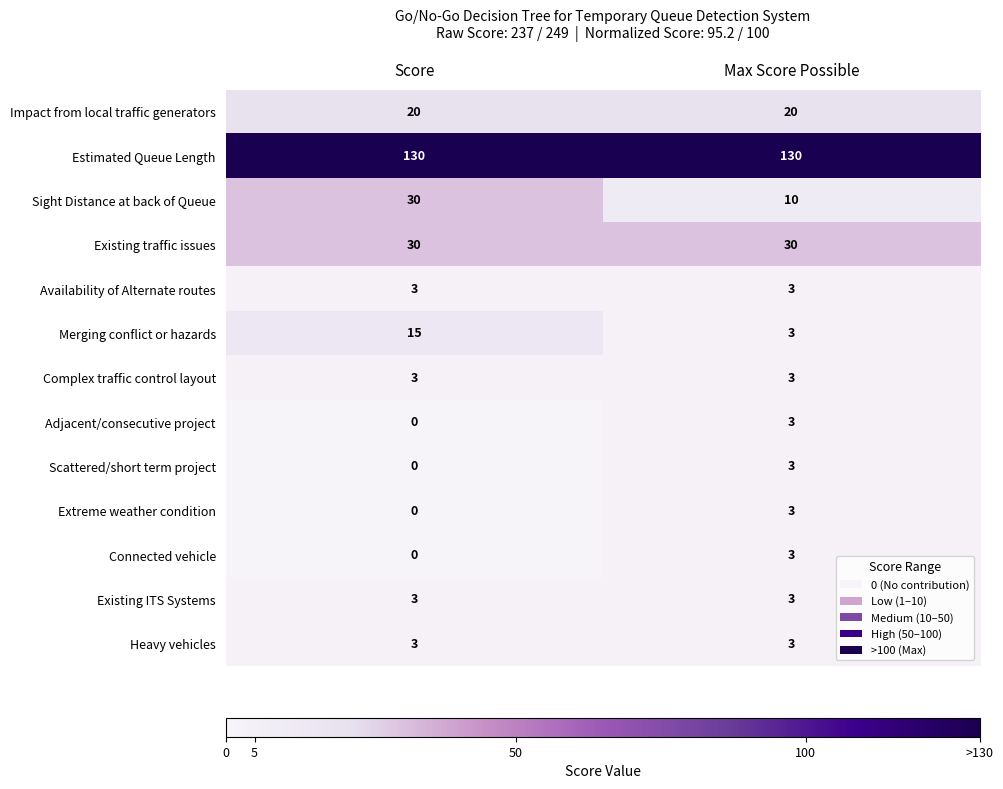

The value of Existing ITS Systems at Score is 4. True or false?

False